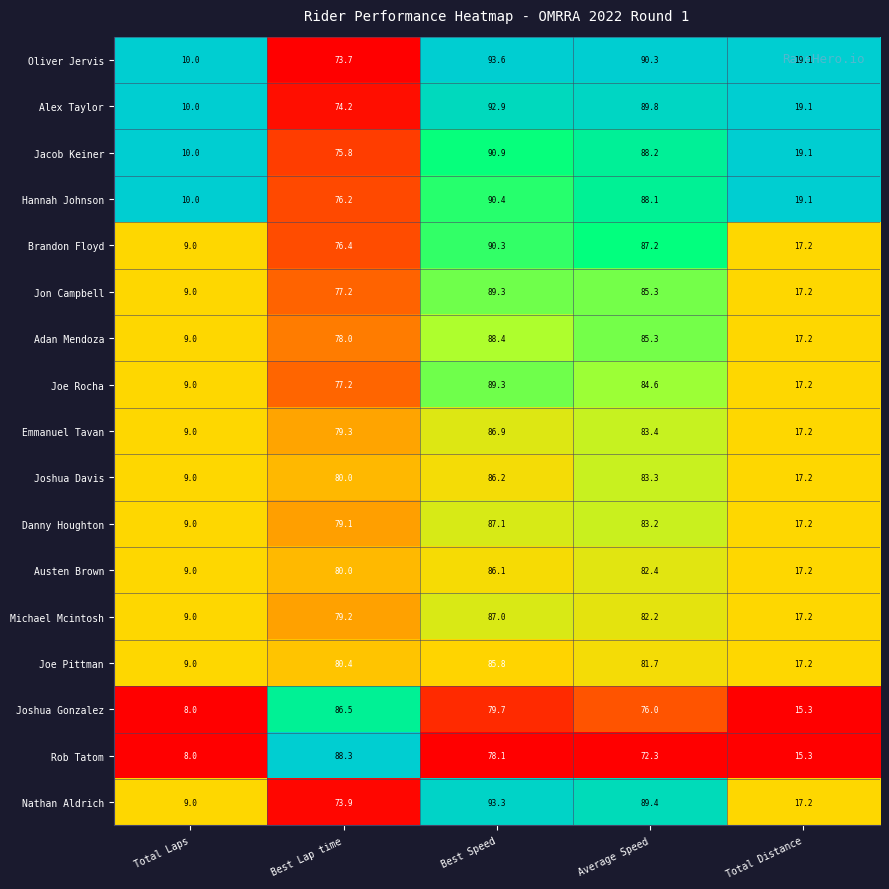

What is the spread (max minus min) of values at Total Distance?

3.8